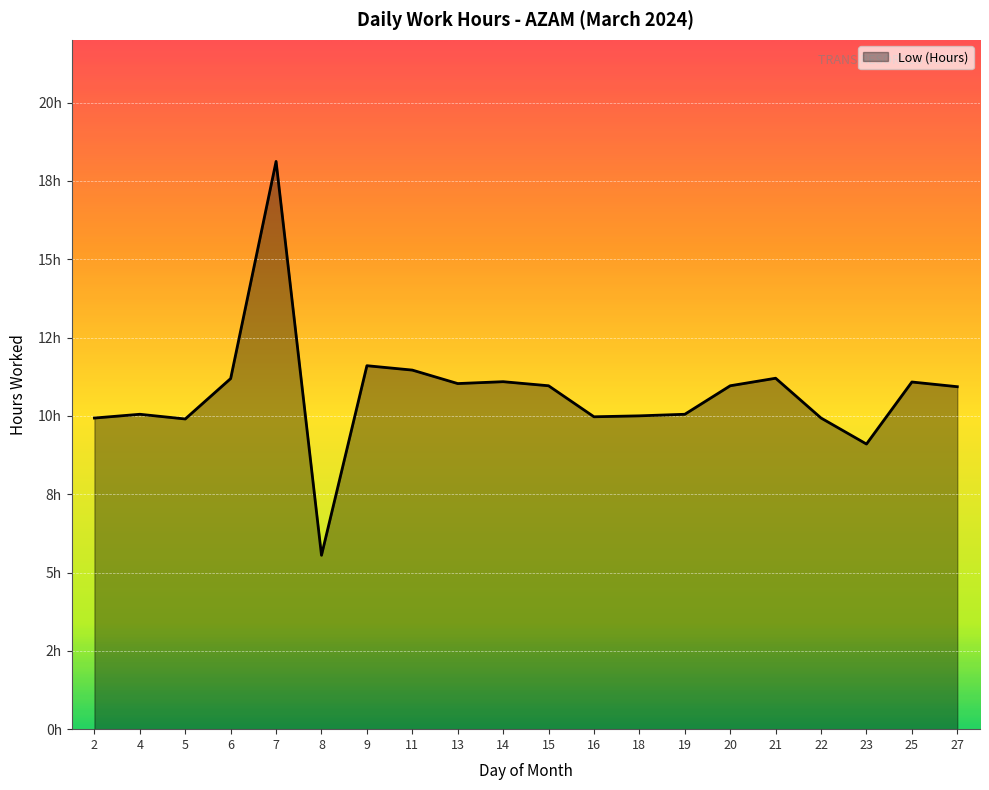

How many points are higher than both their immediate neighbors (excluding endpoints)?

6